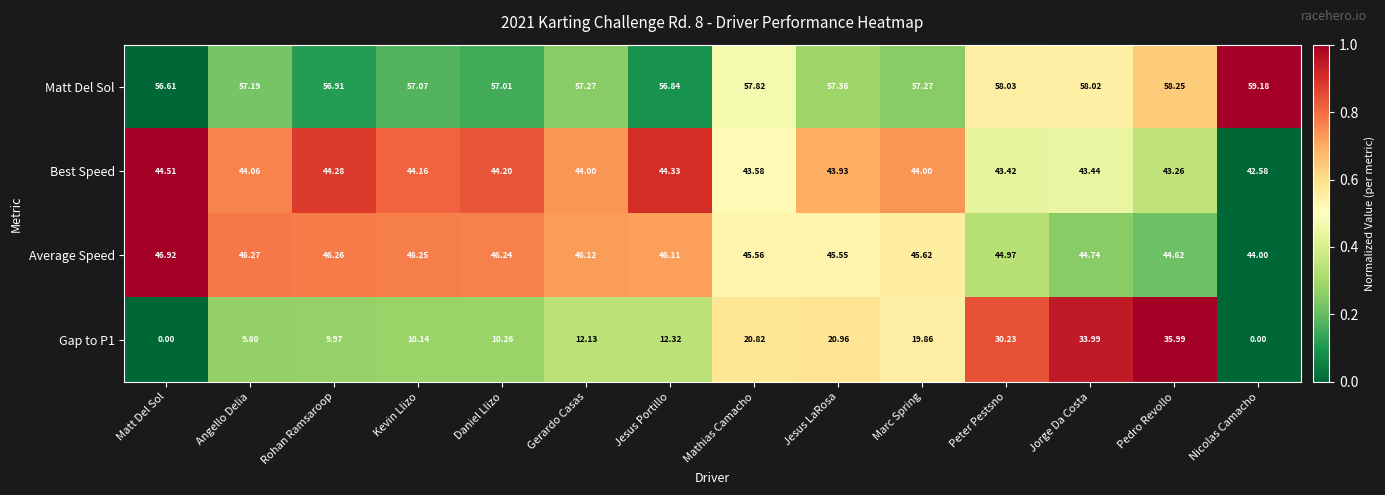

Rank the categories by Average Speed value from lowest to highest.

Nicolas Camacho, Pedro Revollo, Jorge Da Costa, Peter Pestsno, Jesus LaRosa, Mathias Camacho, Marc Spring, Jesus Portillo, Gerardo Casas, Daniel Llizo, Kevin Llizo, Rohan Ramsaroop, Angello Delia, Matt Del Sol